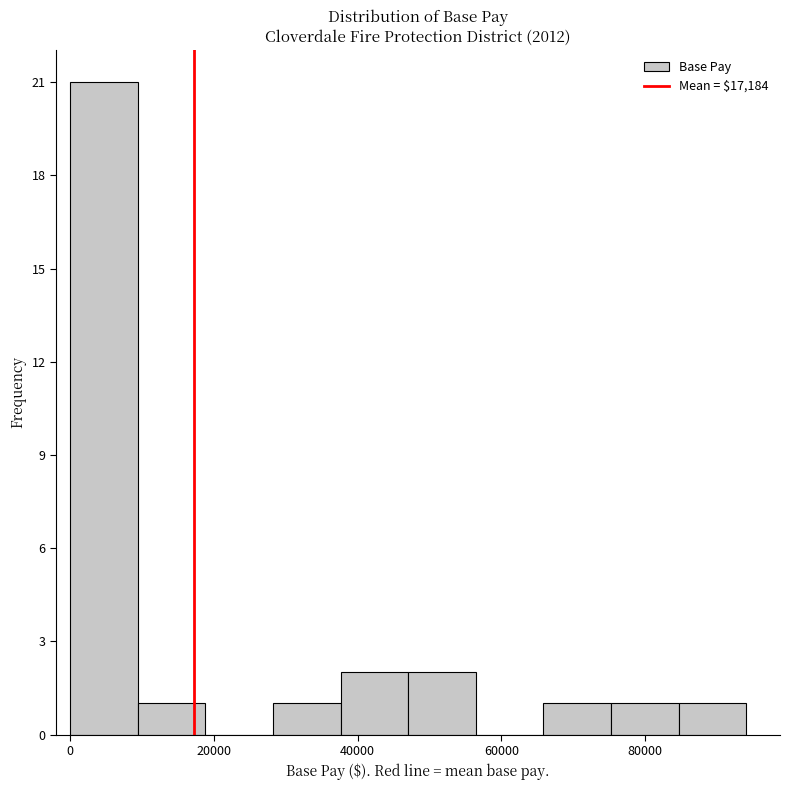

Reading left to right, list every bar in this chart as the range it spans on the x-axis followed by its height. Neither the bar edges nor the heights are printed on the chart, so give them approximately, as read against the axes.

0 to 10000: 21
10000 to 18000: 1
18000 to 28000: 0
28000 to 38000: 1
38000 to 48000: 2
48000 to 56000: 2
56000 to 66000: 0
66000 to 76000: 1
76000 to 84000: 1
84000 to 94000: 1